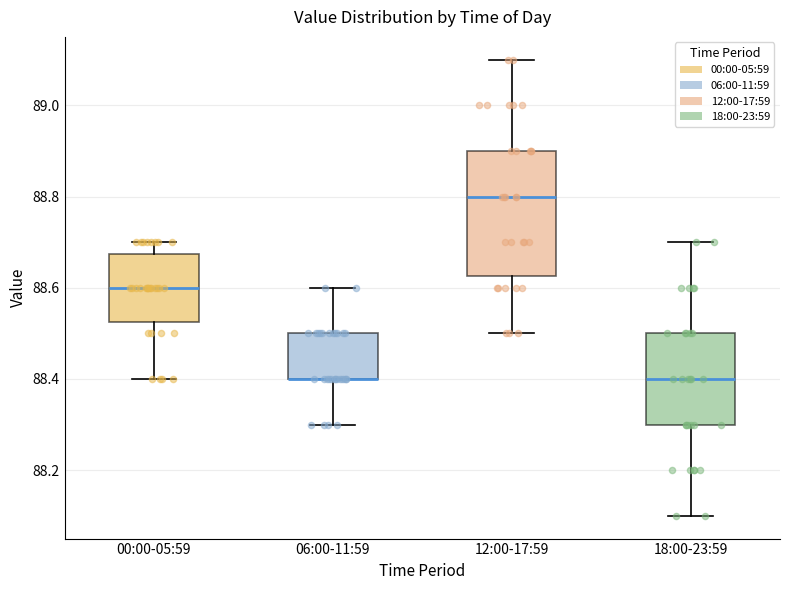

Reading left to right, read every box against the y-axis: the position of its median line, the range the box covers, and the ends of its whiskers. The values are not printed on the chart, so give them approximately, as read against the axis.

00:00-05:59: median 88.60, box 88.52 to 88.68, whiskers 88.40 to 88.70
06:00-11:59: median 88.40 (drawn on the box's lower edge), box 88.40 to 88.50, whiskers 88.30 to 88.60
12:00-17:59: median 88.80, box 88.62 to 88.90, whiskers 88.50 to 89.10
18:00-23:59: median 88.40, box 88.30 to 88.50, whiskers 88.10 to 88.70